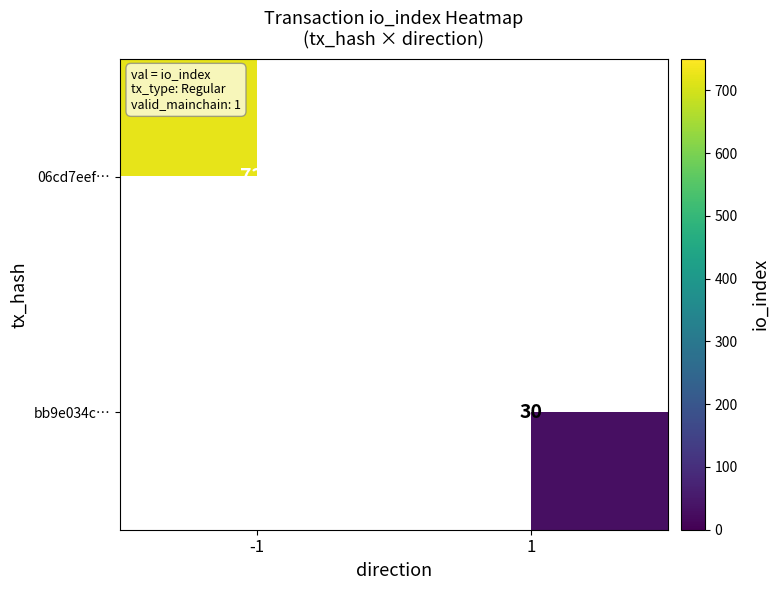

The 06cd7eef… series shows 1247 at -1. True or false?

False